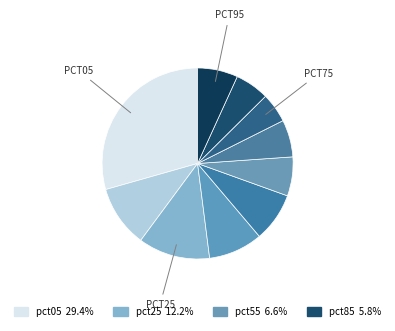

To the nearest percent, what is the average slice percentage?

10%